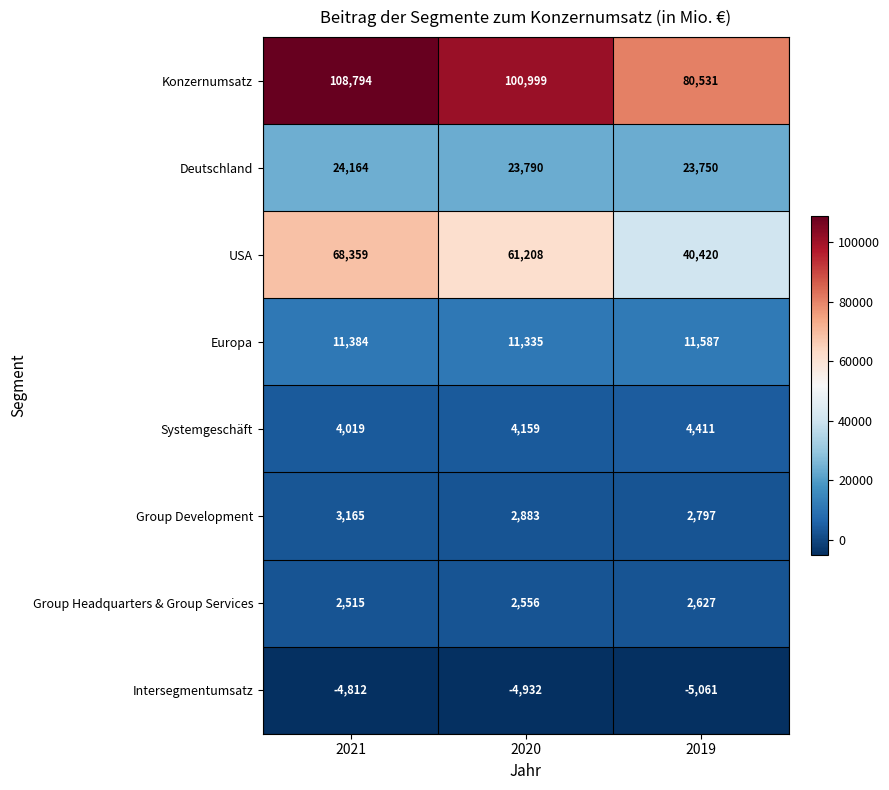

Reading left to right, what are all the values shown in this chart?

Konzernumsatz: 2021=108794	2020=100999	2019=80531
Deutschland: 2021=24164	2020=23790	2019=23750
USA: 2021=68359	2020=61208	2019=40420
Europa: 2021=11384	2020=11335	2019=11587
Systemgeschäft: 2021=4019	2020=4159	2019=4411
Group Development: 2021=3165	2020=2883	2019=2797
Group Headquarters & Group Services: 2021=2515	2020=2556	2019=2627
Intersegmentumsatz: 2021=-4812	2020=-4932	2019=-5061